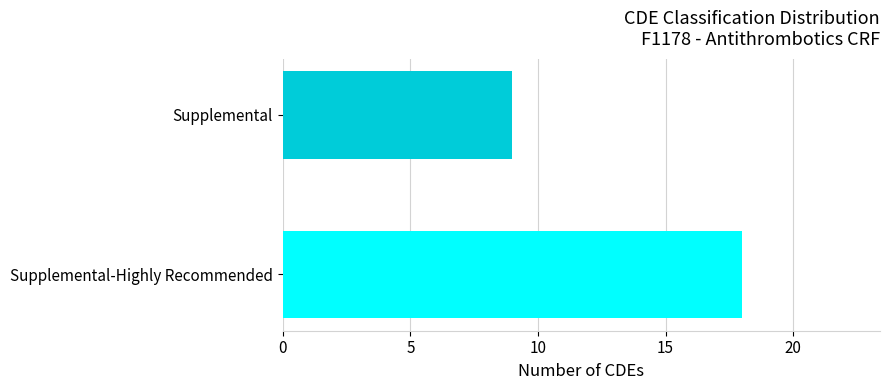

What is the average value?

14